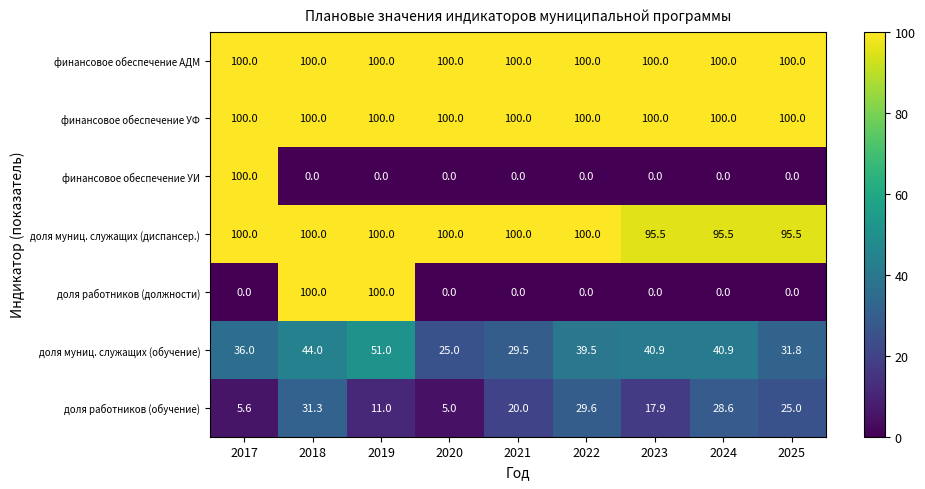

Between 2017 and 2020, which series saw the biggest shift?

финансовое обеспечение УИ